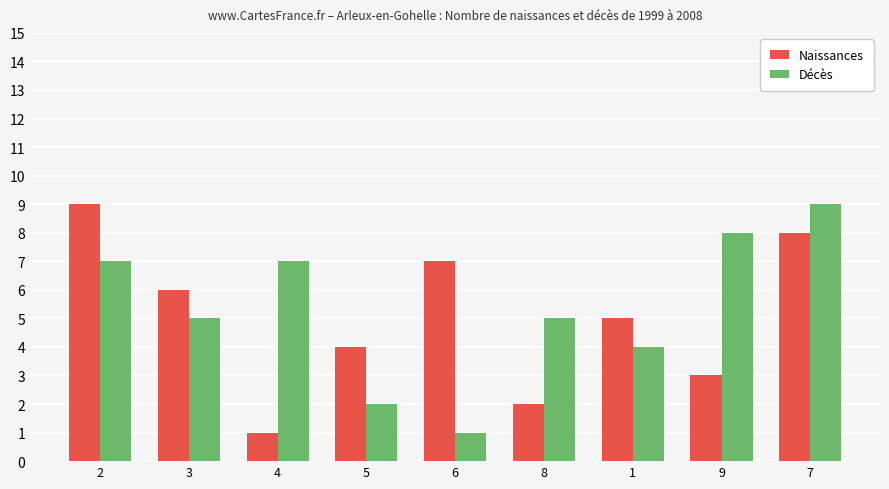

Between 6 and 9, which series saw the biggest shift?

Décès